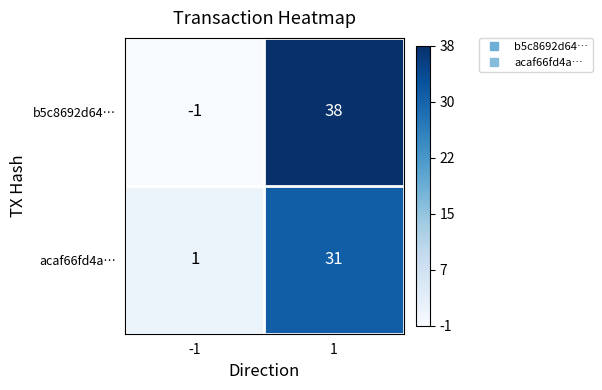

True or false: b5c8692d64… has a value of -1 at -1.

True